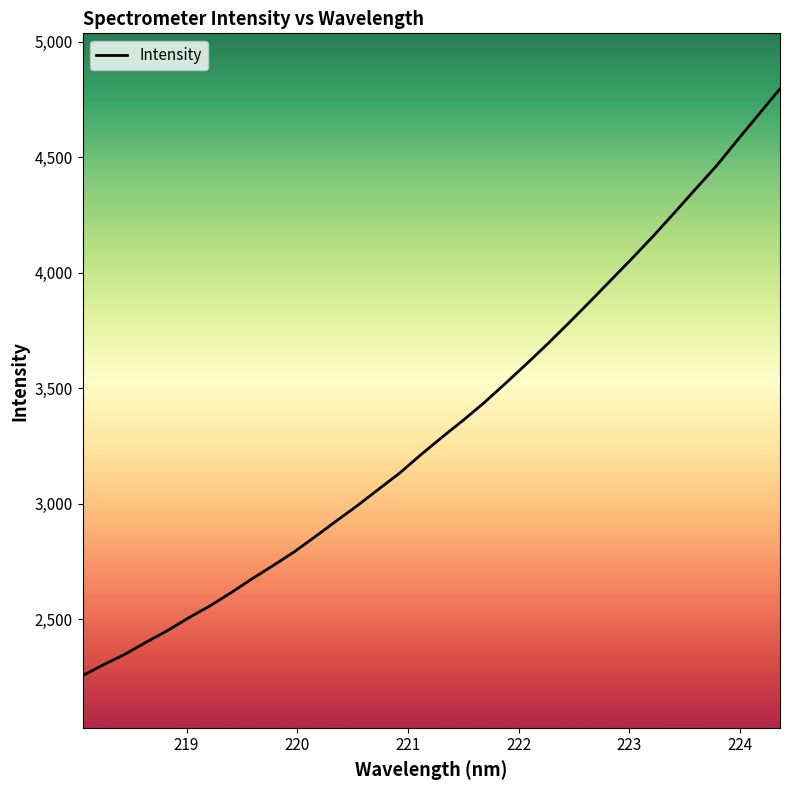

What is the average value?

3343.8